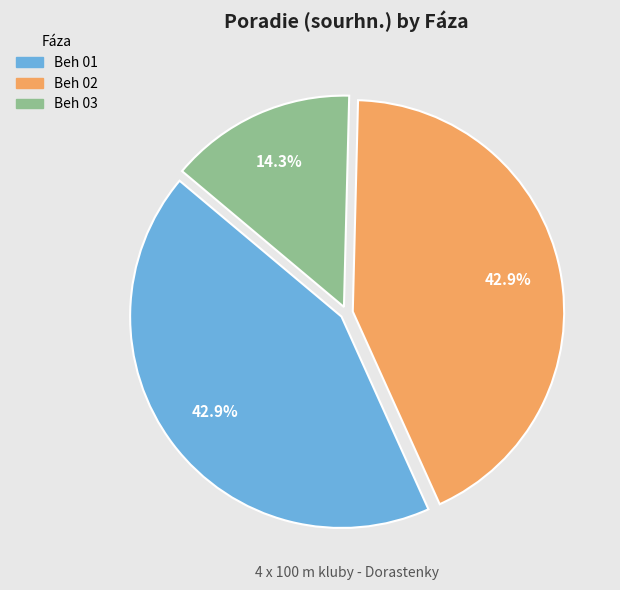

Is there any slice that represents more than half of the pie?

No